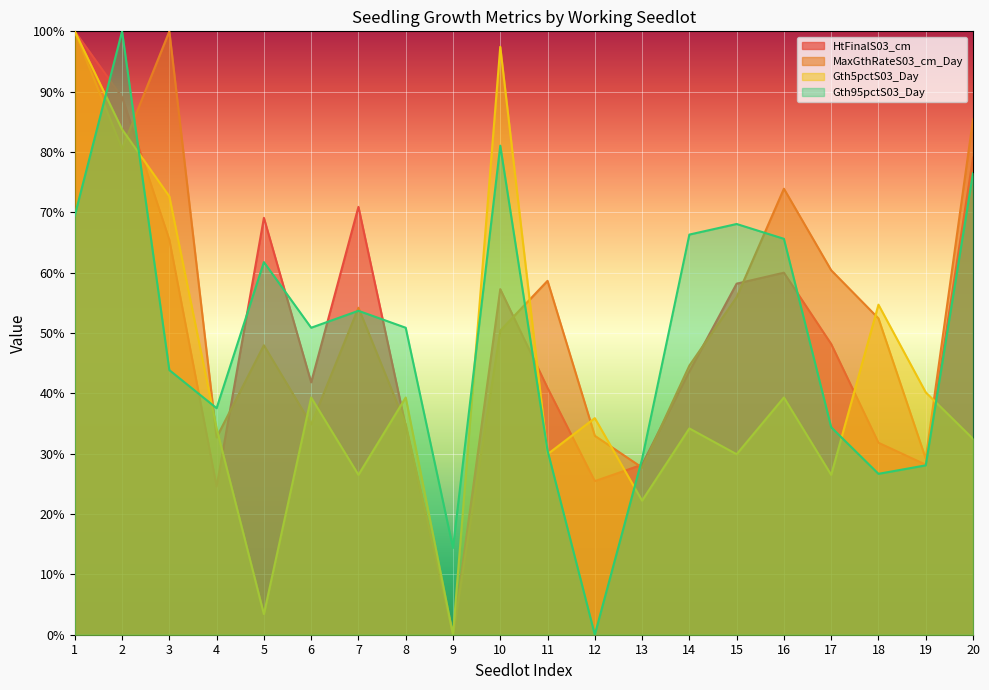

Count the number of data series in this chart.

4